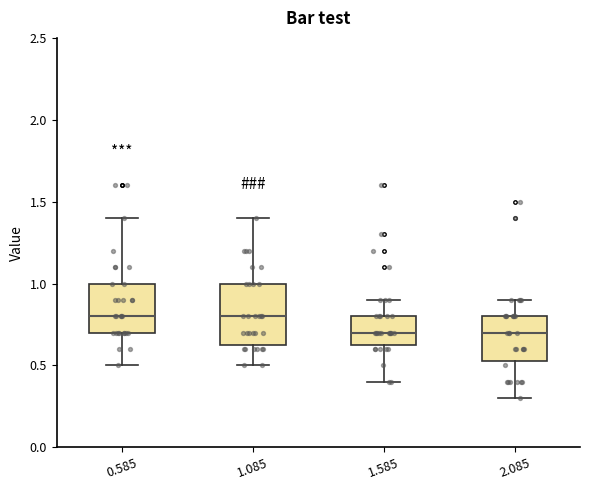

Reading left to right, transcribe this box plot: for each box, give where its median line is, the range the box spans, and where its two whiskers end, as read against the y-axis. The values are not printed on the chart, so give them approximately, as read against the axis.

0.585: median 0.80, box 0.70 to 1.00, whiskers 0.50 to 1.40
1.085: median 0.80, box 0.65 to 1.00, whiskers 0.50 to 1.40
1.585: median 0.70, box 0.65 to 0.80, whiskers 0.40 to 0.90
2.085: median 0.70, box 0.55 to 0.80, whiskers 0.30 to 0.90